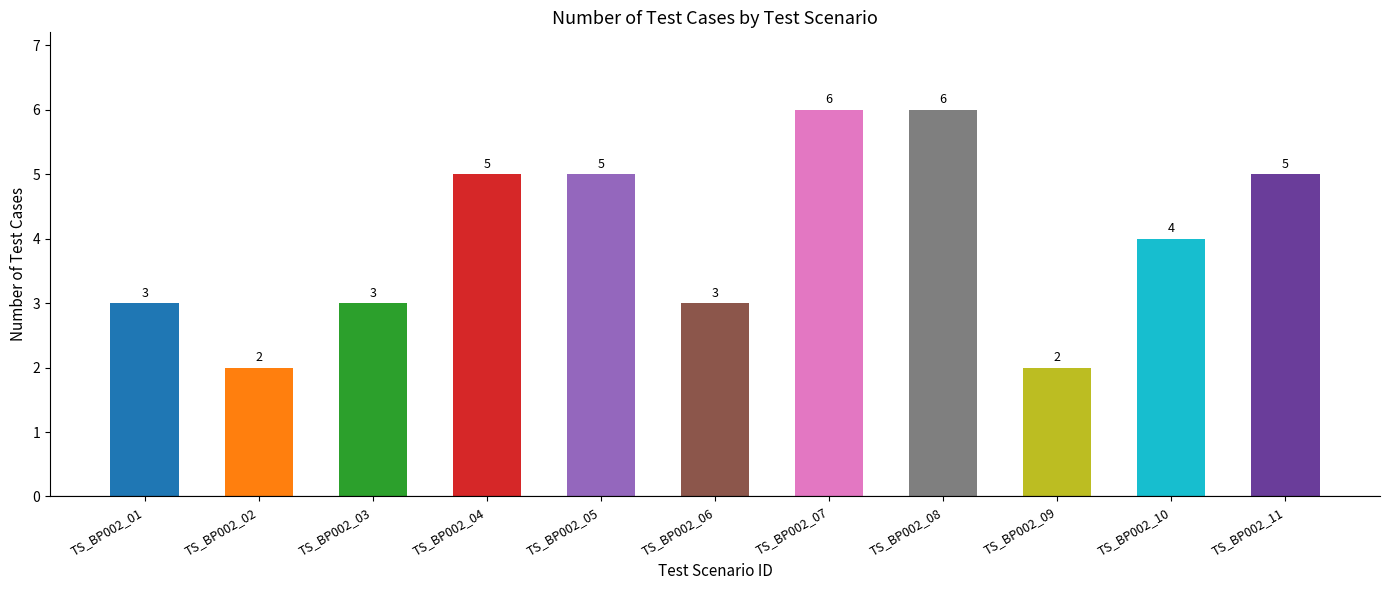

Reading left to right, what are all the values shown in this chart?

TS_BP002_01=3	TS_BP002_02=2	TS_BP002_03=3	TS_BP002_04=5	TS_BP002_05=5	TS_BP002_06=3	TS_BP002_07=6	TS_BP002_08=6	TS_BP002_09=2	TS_BP002_10=4	TS_BP002_11=5